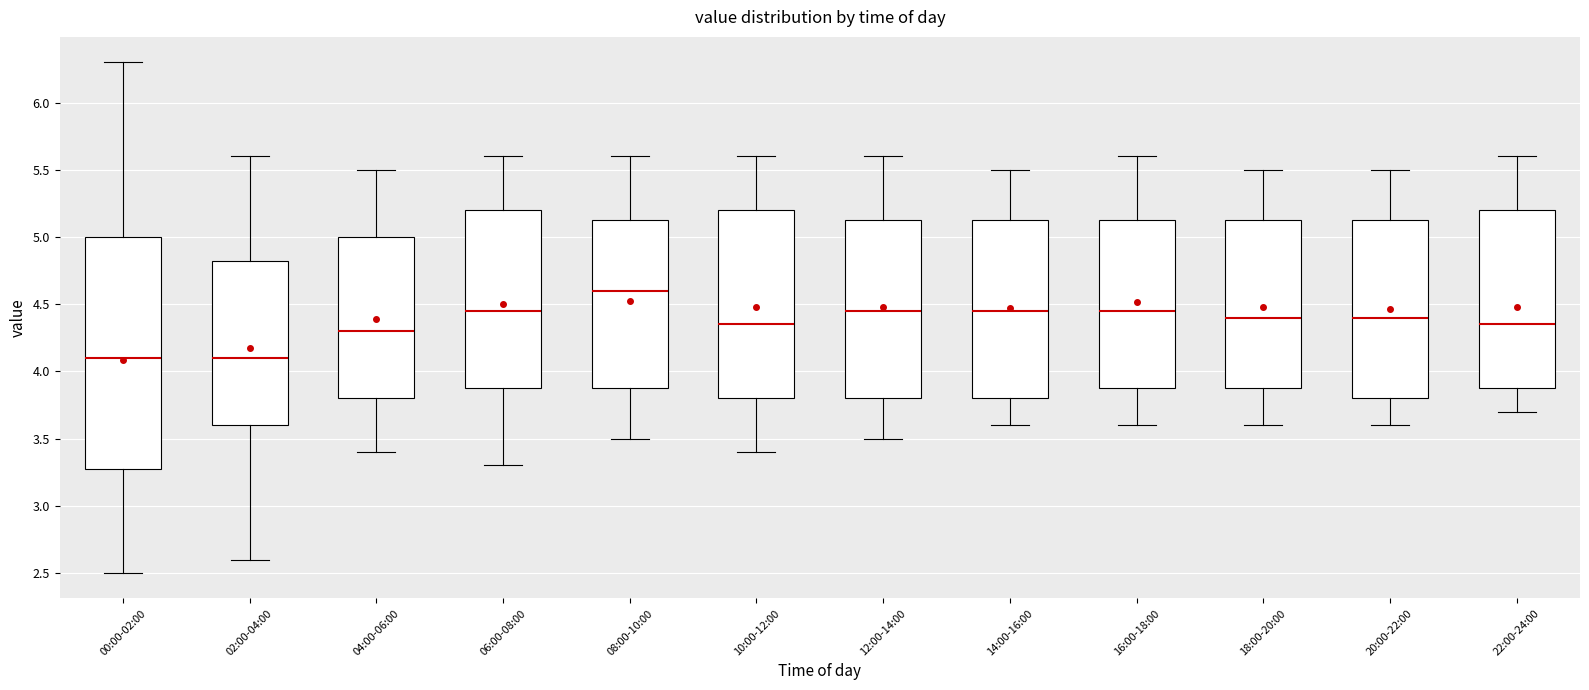

Comparing the boxes themselves (not the whiskers), which one is the tallest?

00:00-02:00